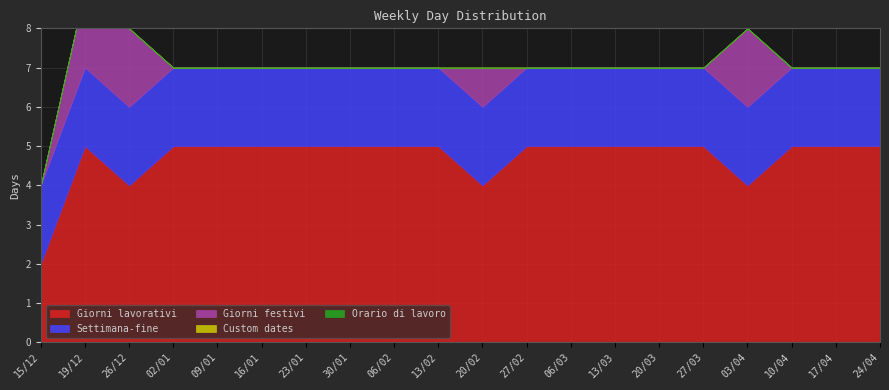

At which category is the sum across all series the highest?

19/12